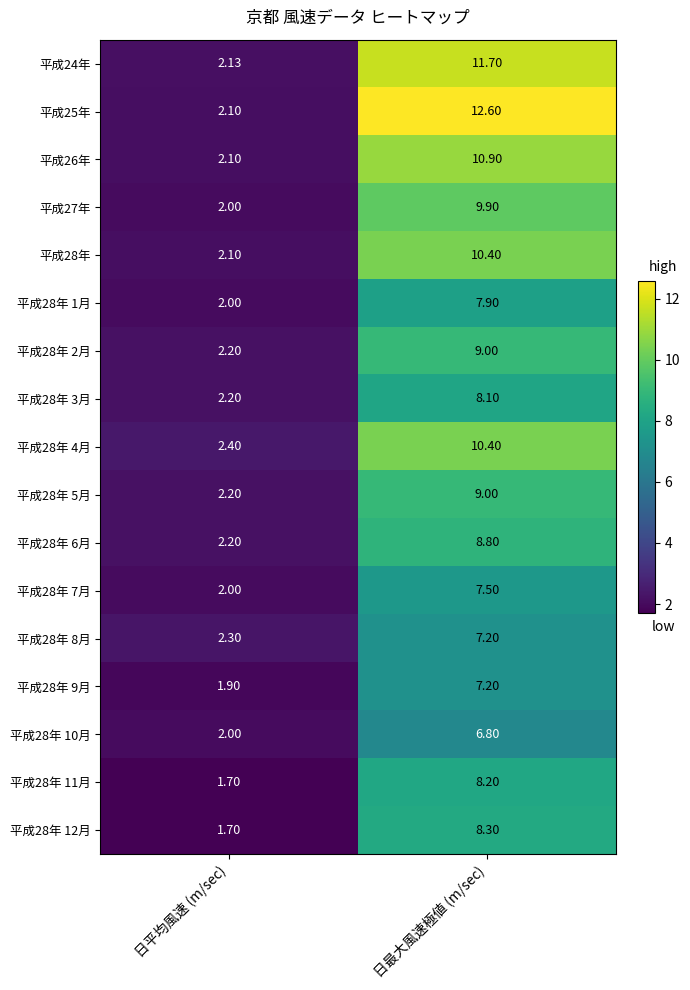

What is the total value across all series at 日平均風速 (m/sec)?

35.2